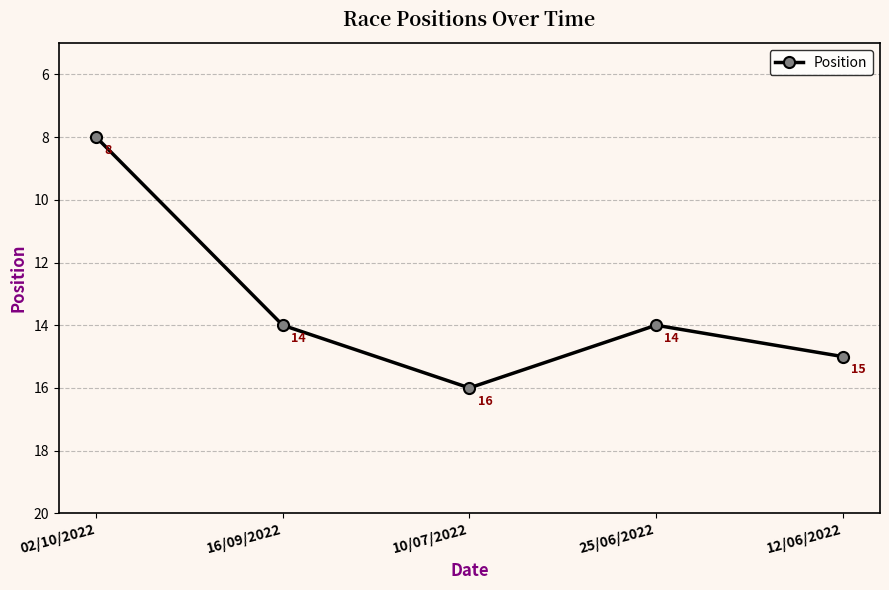

At which category does the chart reach its minimum across all series?

02/10/2022